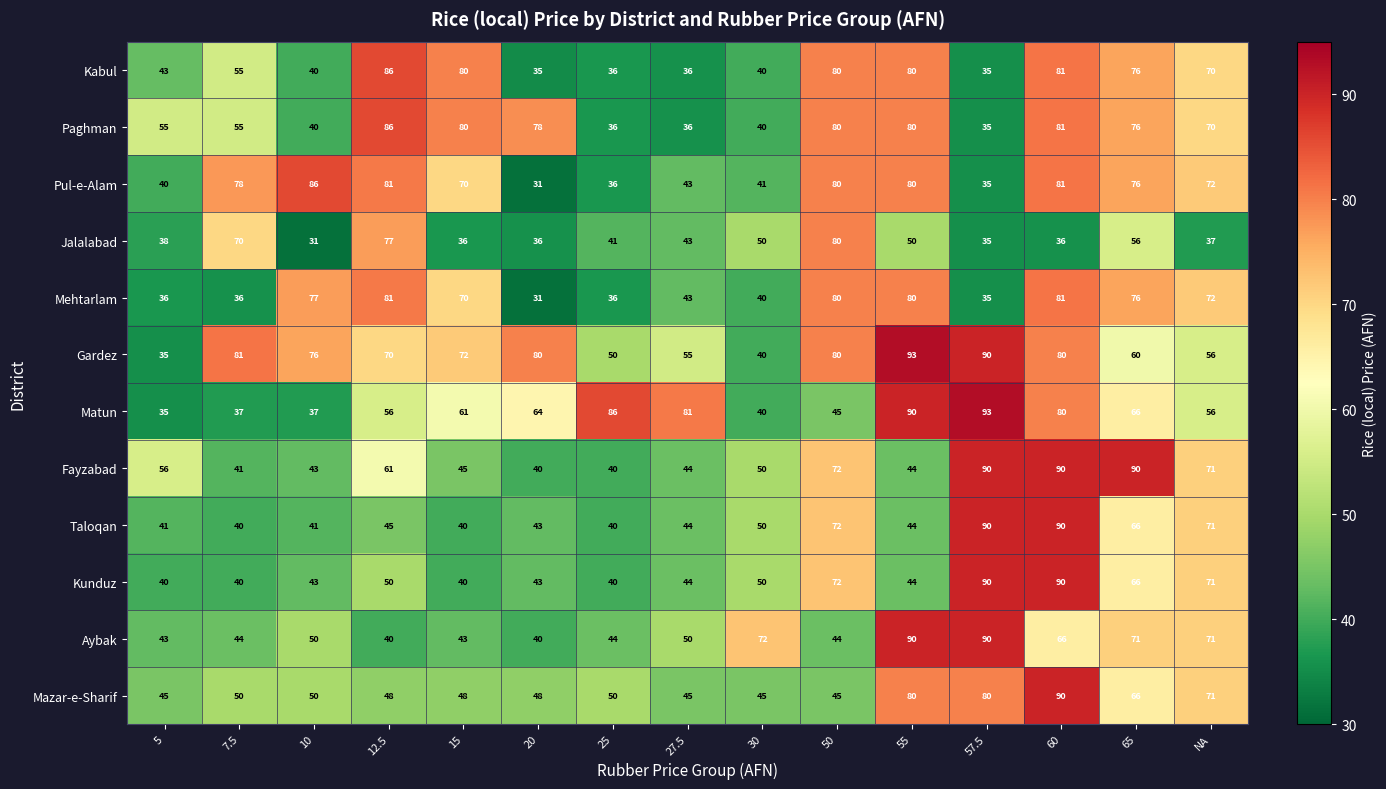

At which label is Aybak closest to 65?

60